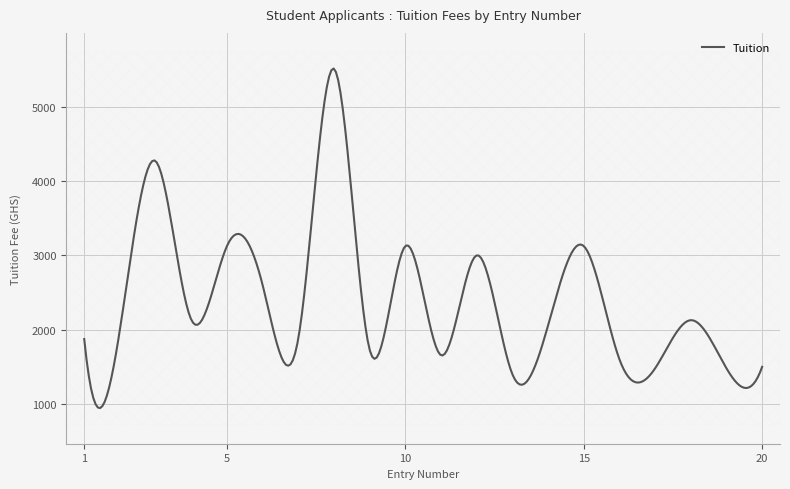

Which category has the lowest value in the Tuition series?

13